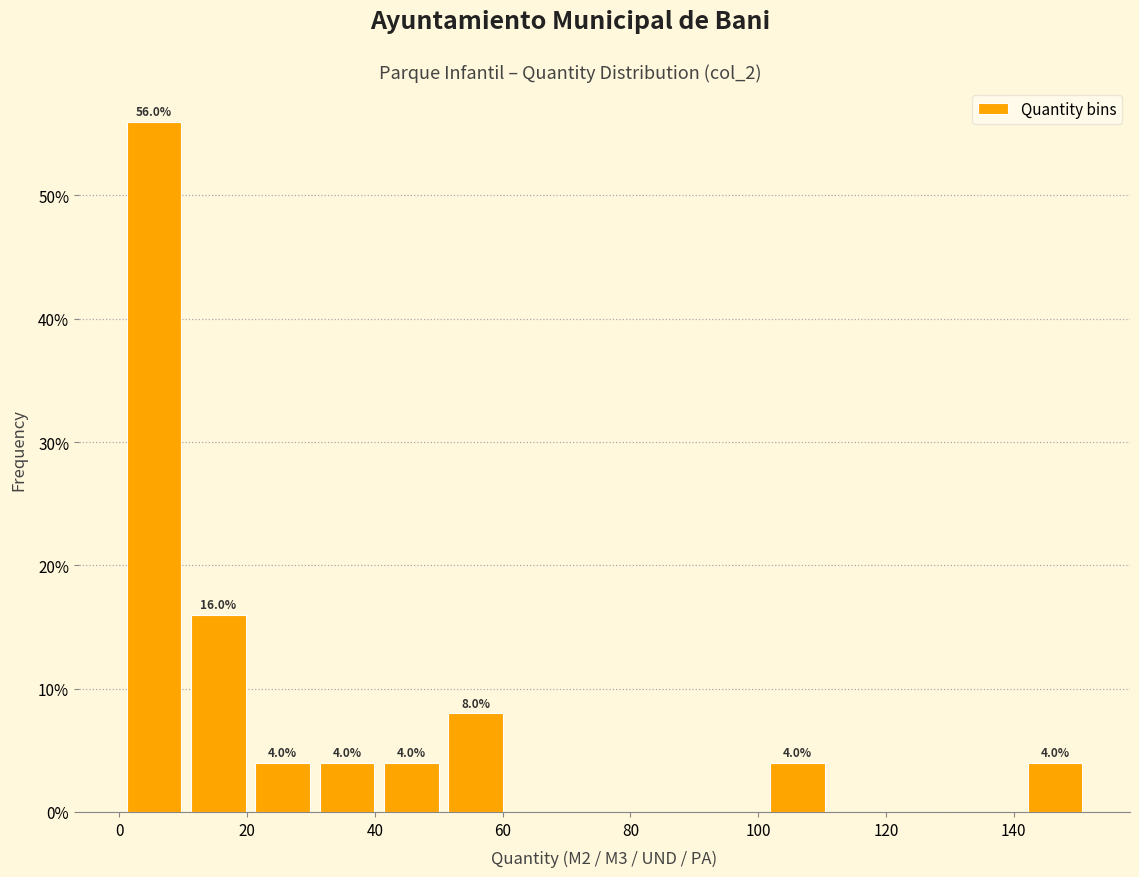

Which range on the x-axis has the tallest bar?

0 to 10